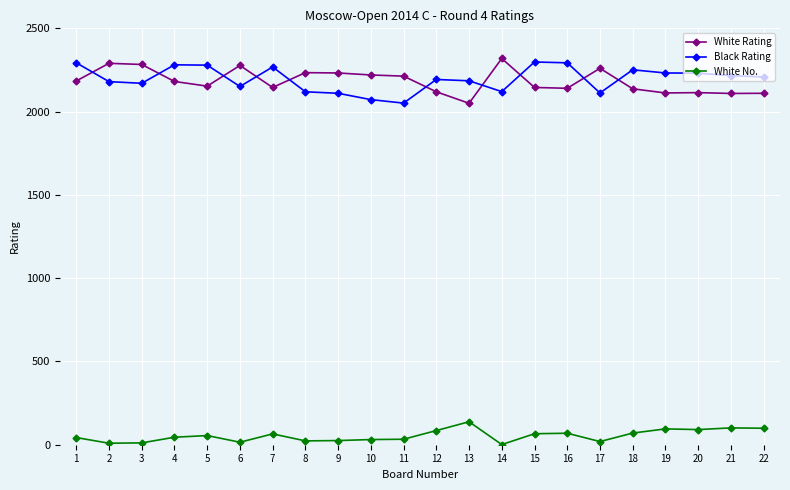

Which series has the widest spread of values?

White Rating